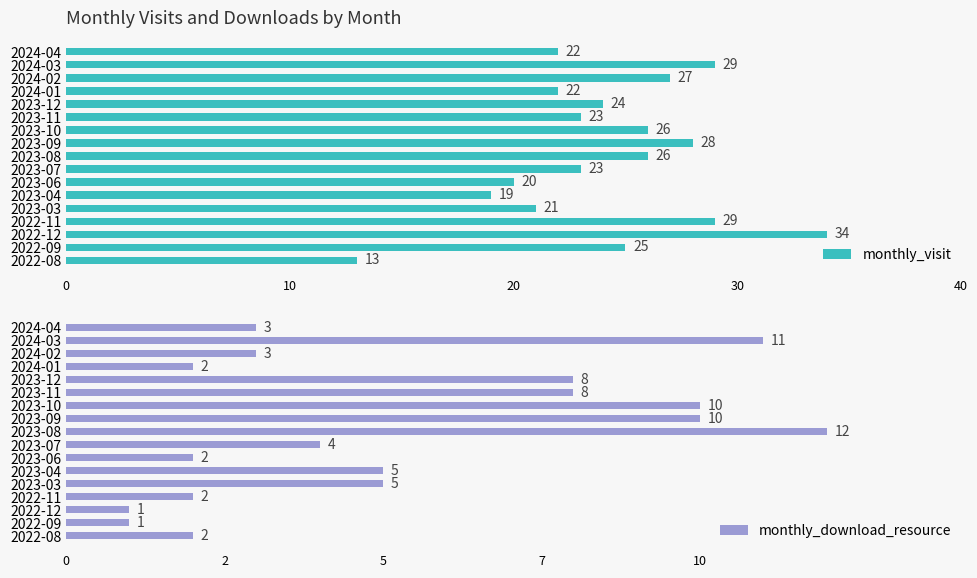

What is the approximate value of monthly_visit at 2024-03?

29